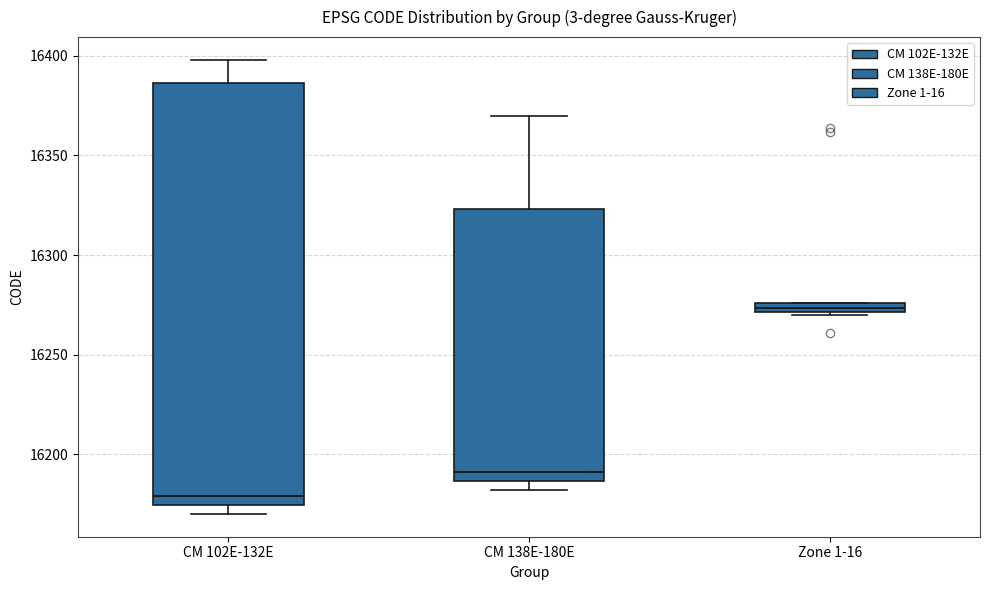

Comparing the boxes themselves (not the whiskers), which one is the tallest?

CM 102E-132E